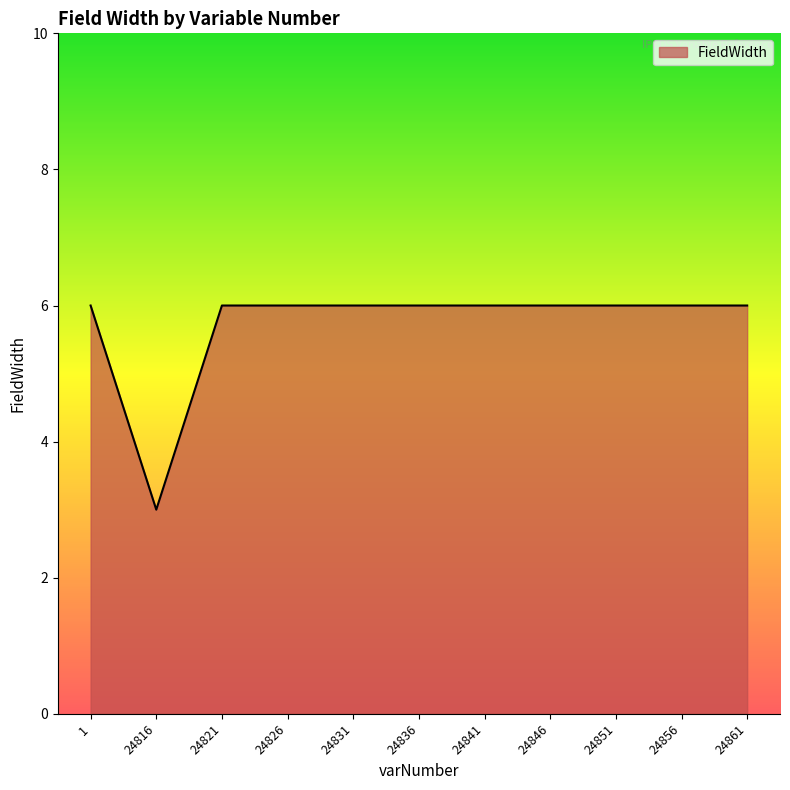

Approximately how many times larger is the value at 24826 compared to 24836?

1.0